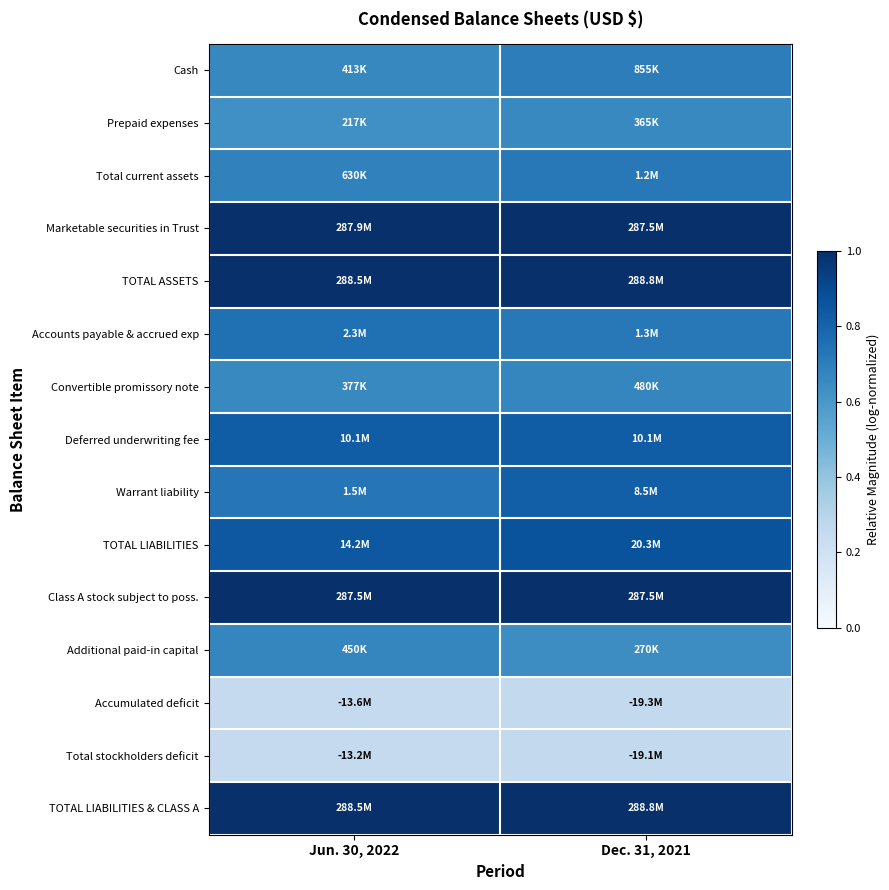

Which series changed the most between Jun. 30, 2022 and Dec. 31, 2021?

Warrant liability